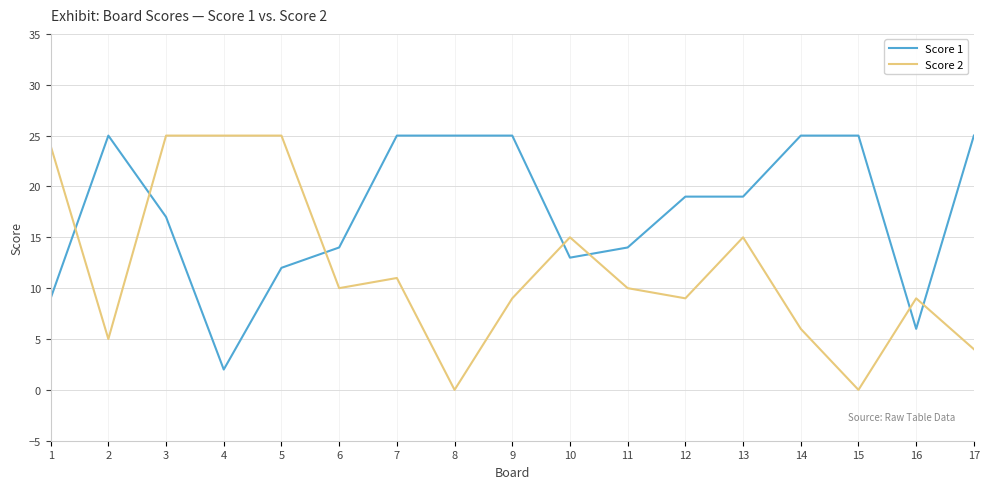

Rank the series at 5 from lowest to highest value.

Score 1, Score 2